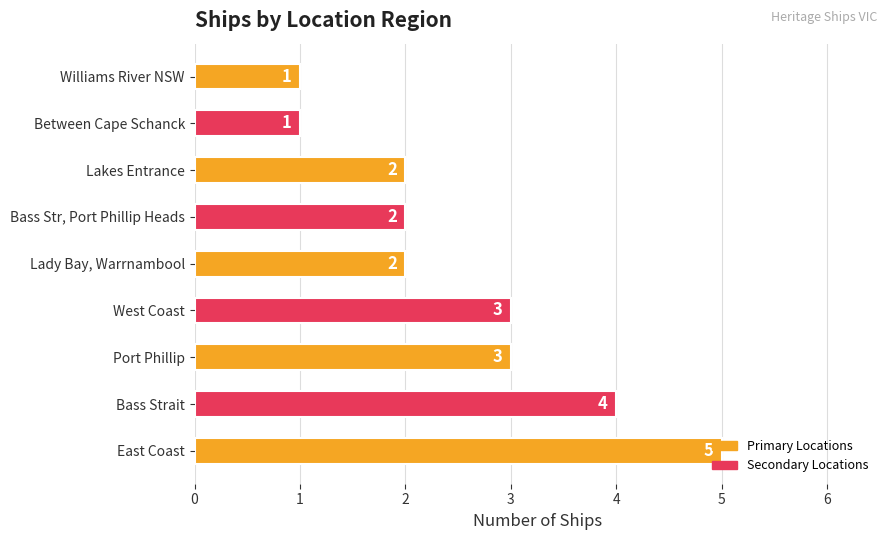

Are the bars horizontal?

Yes